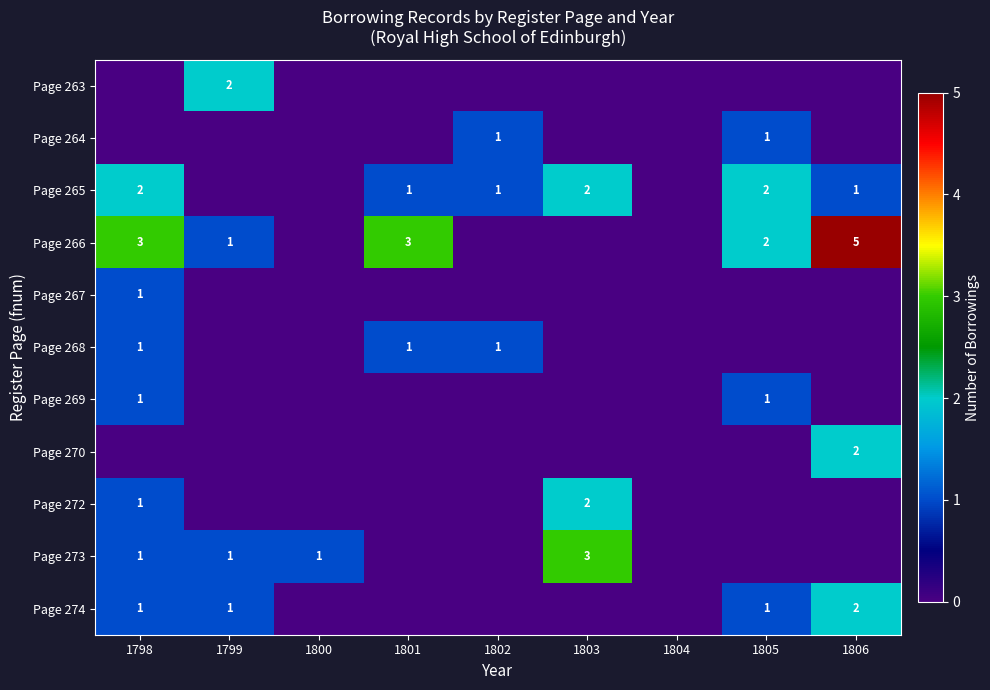

True or false: Page 265 has a value of 1 at 1806.

True